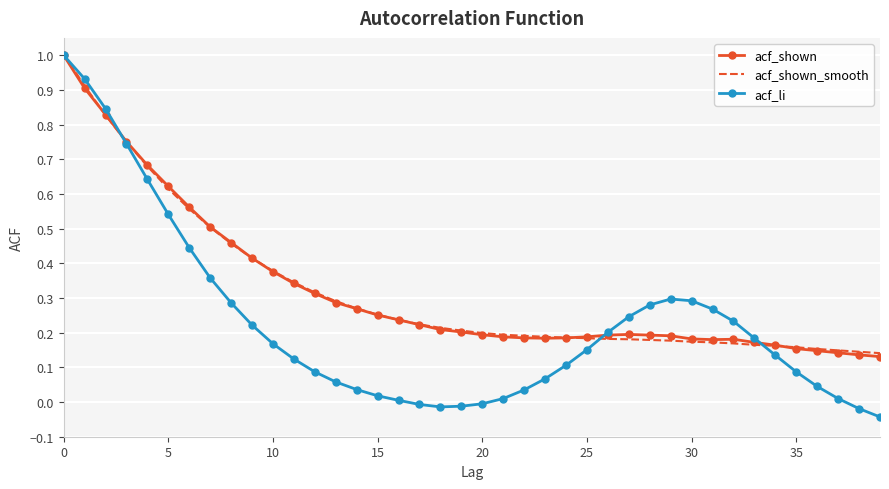

What is the difference between the maximum and minimum values in the acf_li series?

1.0